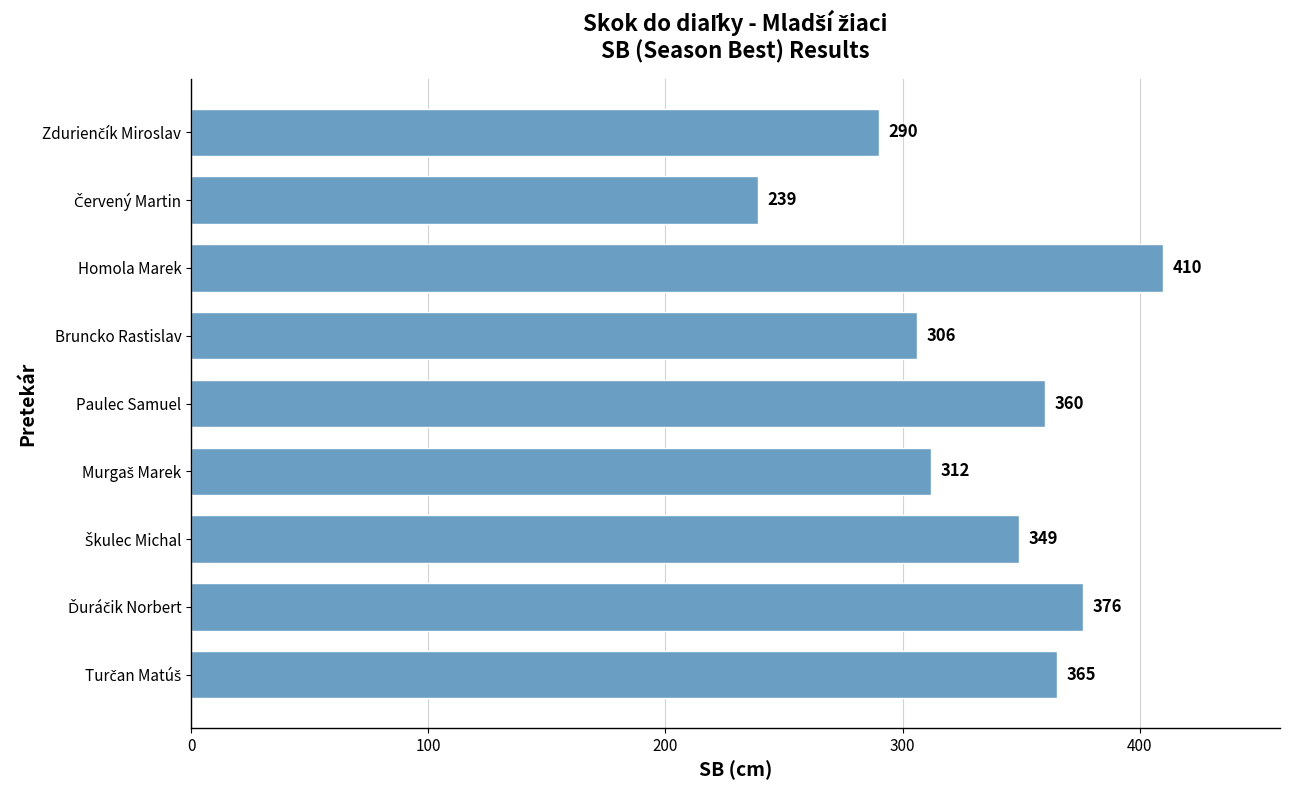

What is the average value?

334